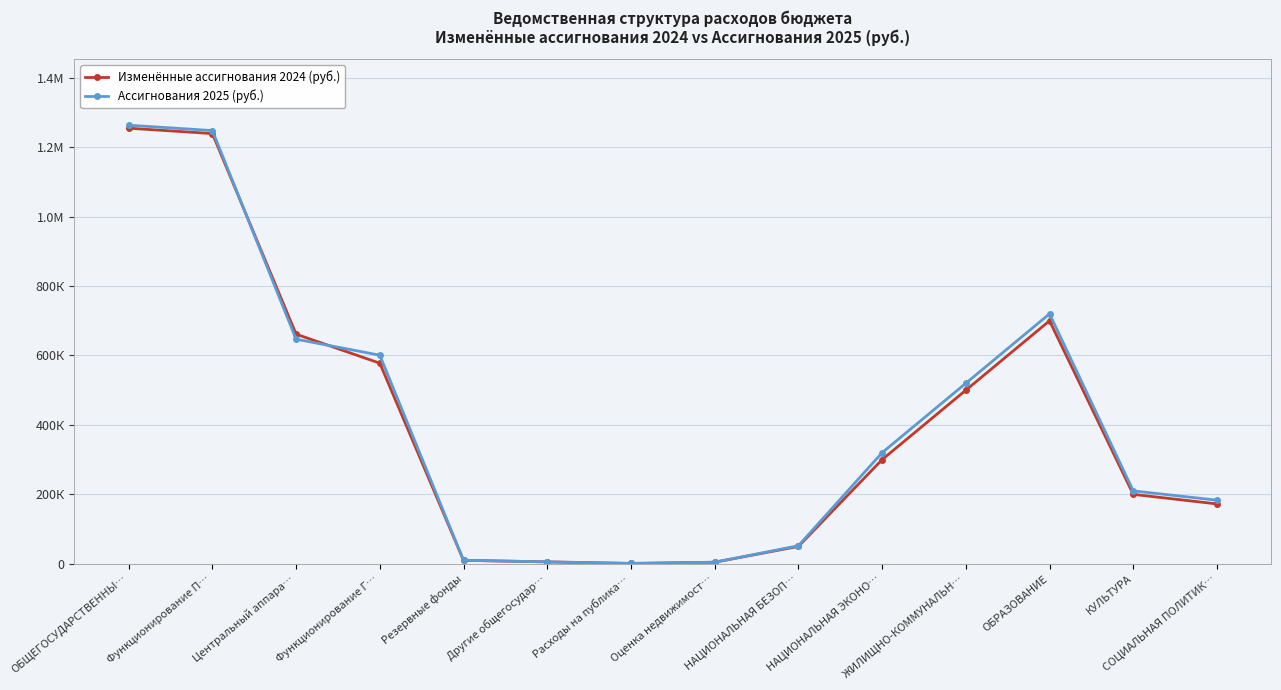

What are all the series names shown in the legend?

Изменённые ассигнования 2024 (руб.), Ассигнования 2025 (руб.)